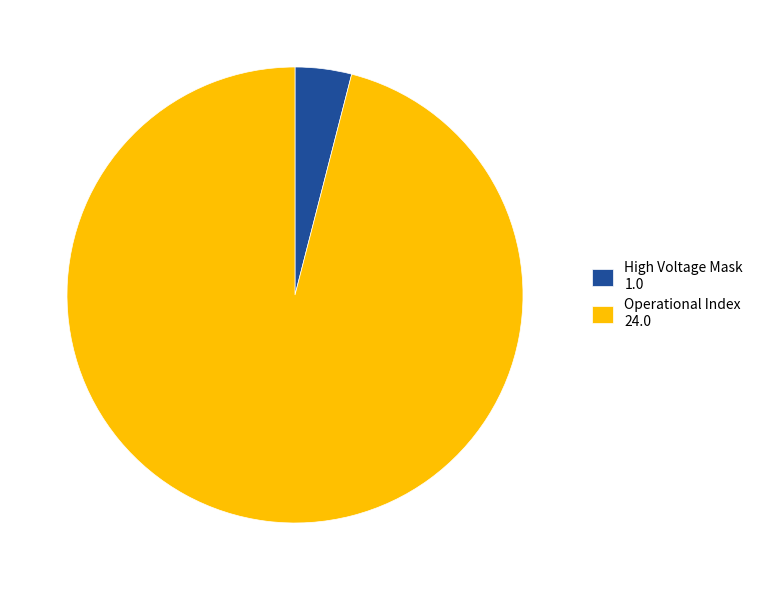

Combined, do High Voltage Mask 1.0 and Operational Index 24.0 account for over 50%?

Yes